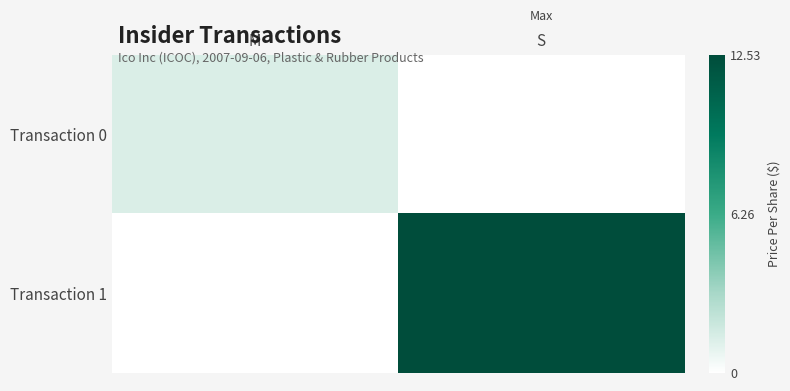

Reading left to right, extract all data points from this chart.

Transaction 0: M=1.4	S=0.0
Transaction 1: M=0.0	S=12.5